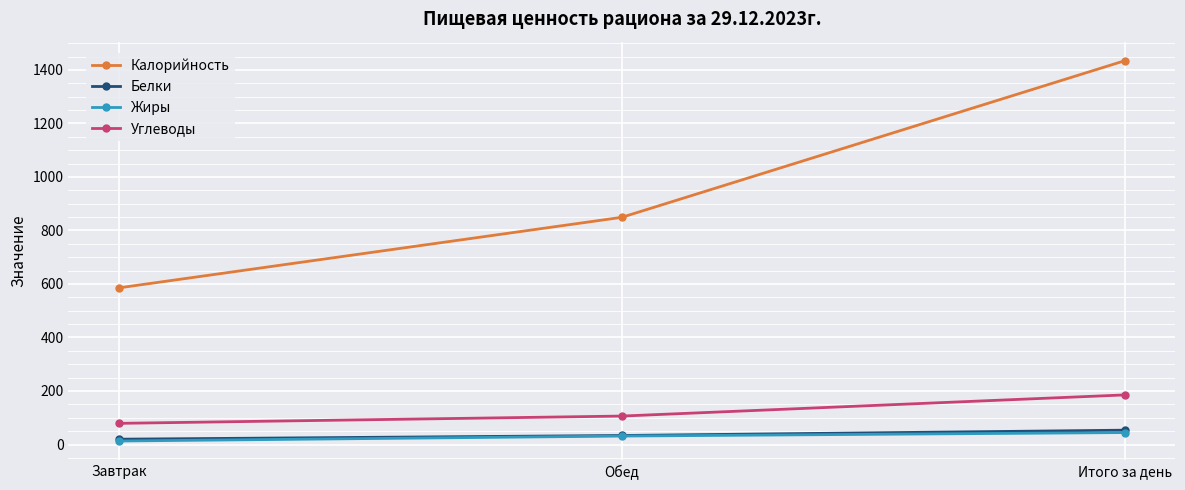

What is the total value across all series at Обед?

1020.7